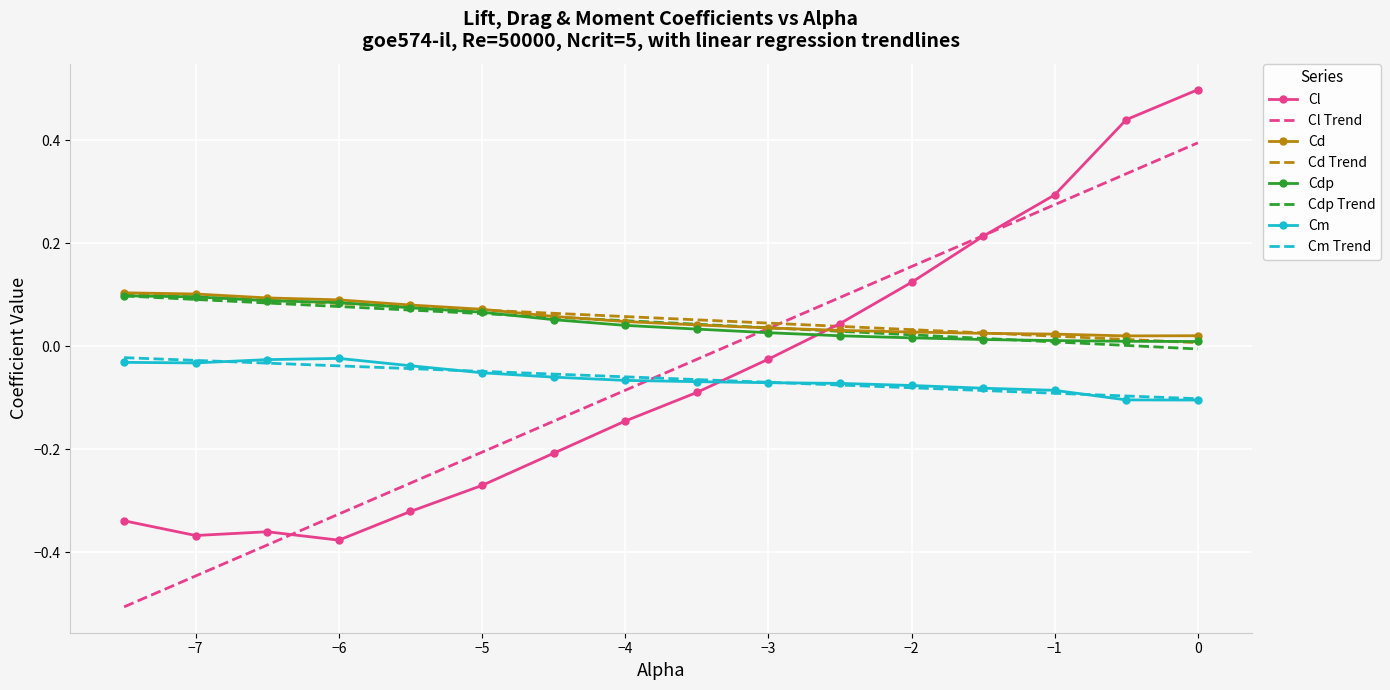

What is the smallest value displayed?

-0.5